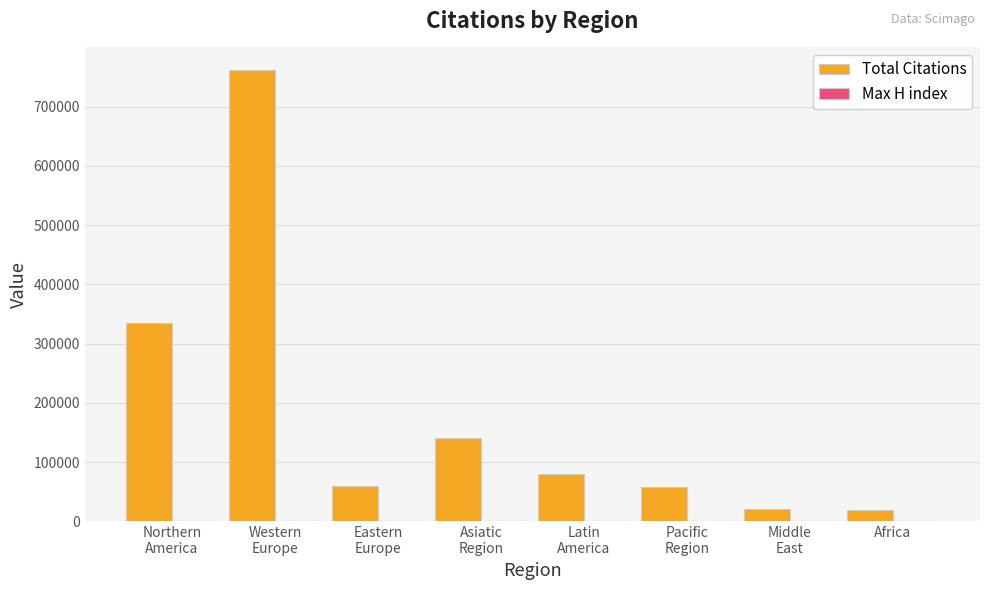

What is the spread (max minus min) of values at Pacific
Region?

57958